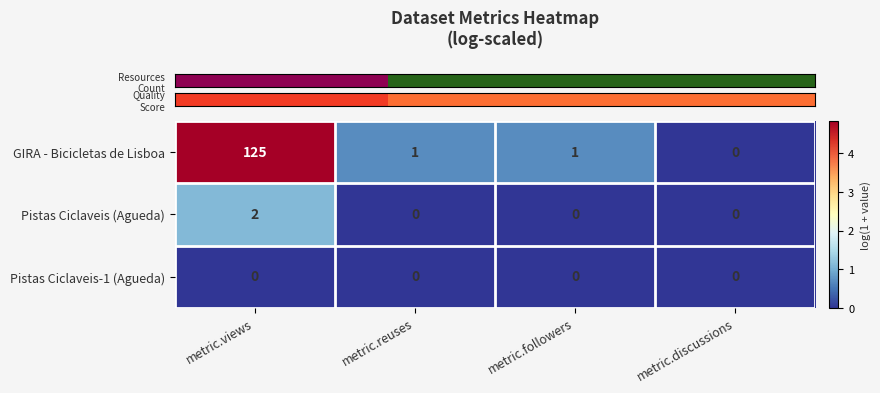

The Pistas Ciclaveis (Agueda) series shows 1 at metric.views. True or false?

False